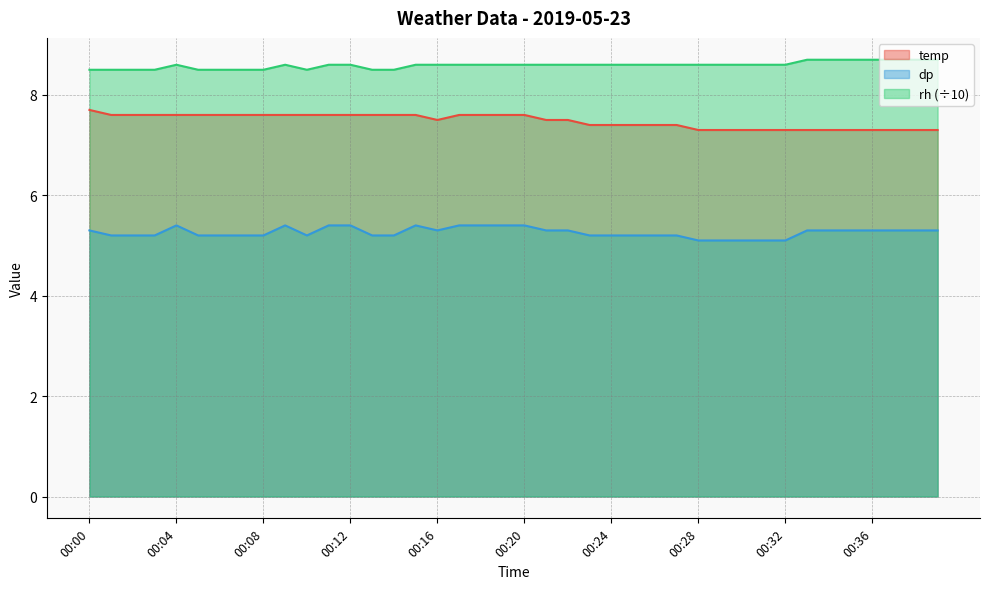

Does the chart display data point markers on the line(s)?

No